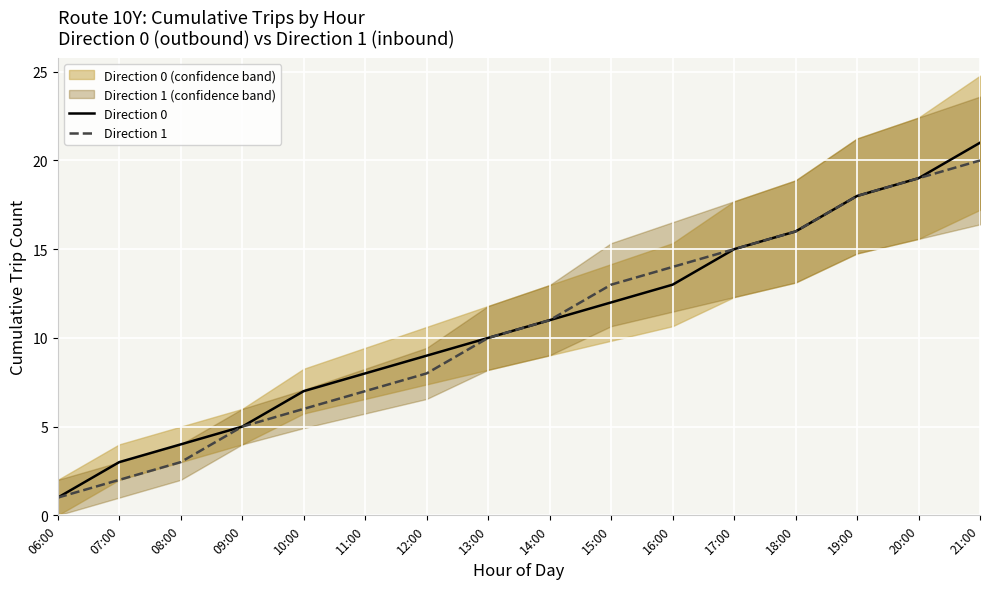

Which has a higher value, 21:00 or 08:00?

21:00